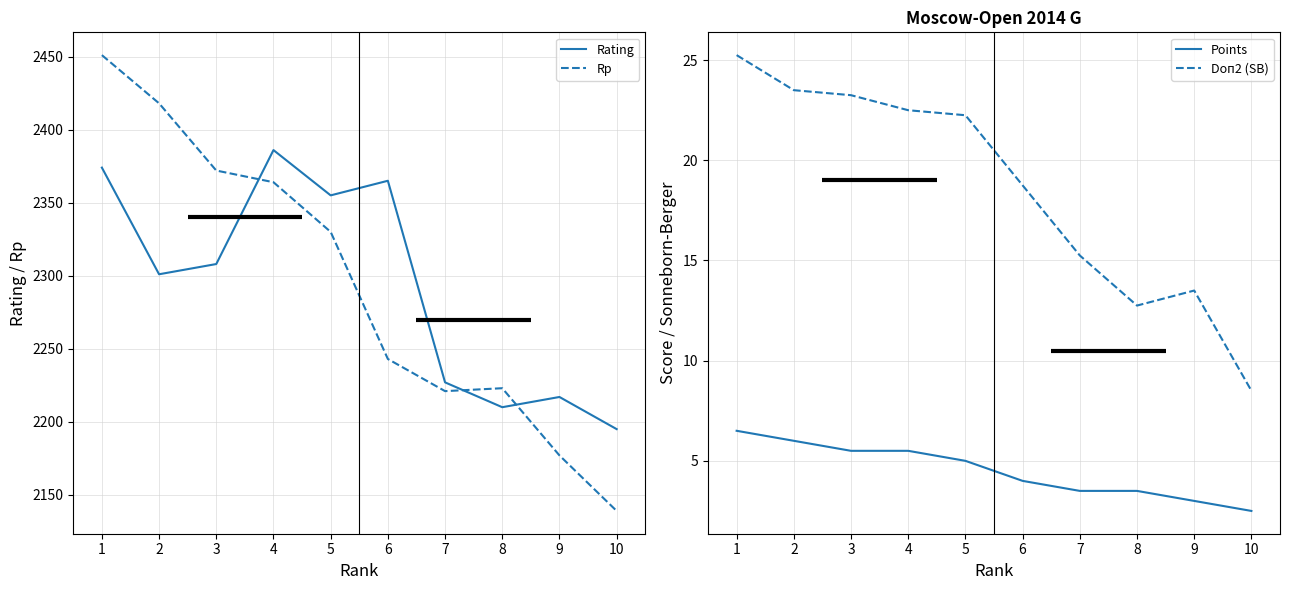

What is the value of the Rp point at the 10th from the left?

2139.0